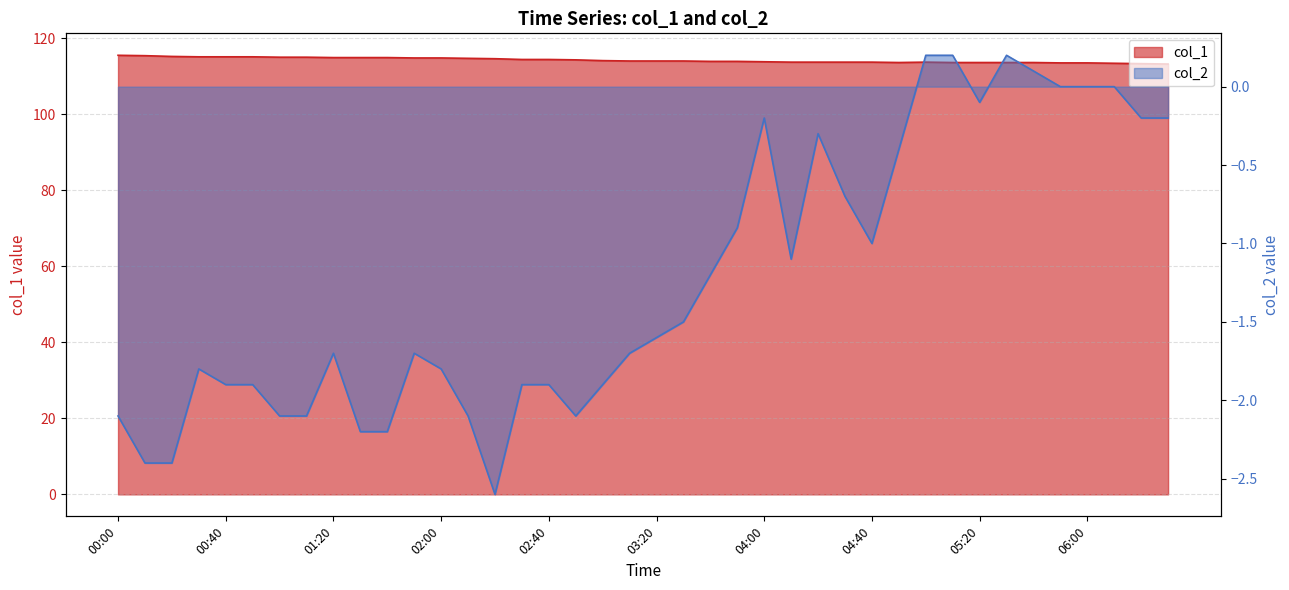

What is the label of the 3rd point from the left?

00:20